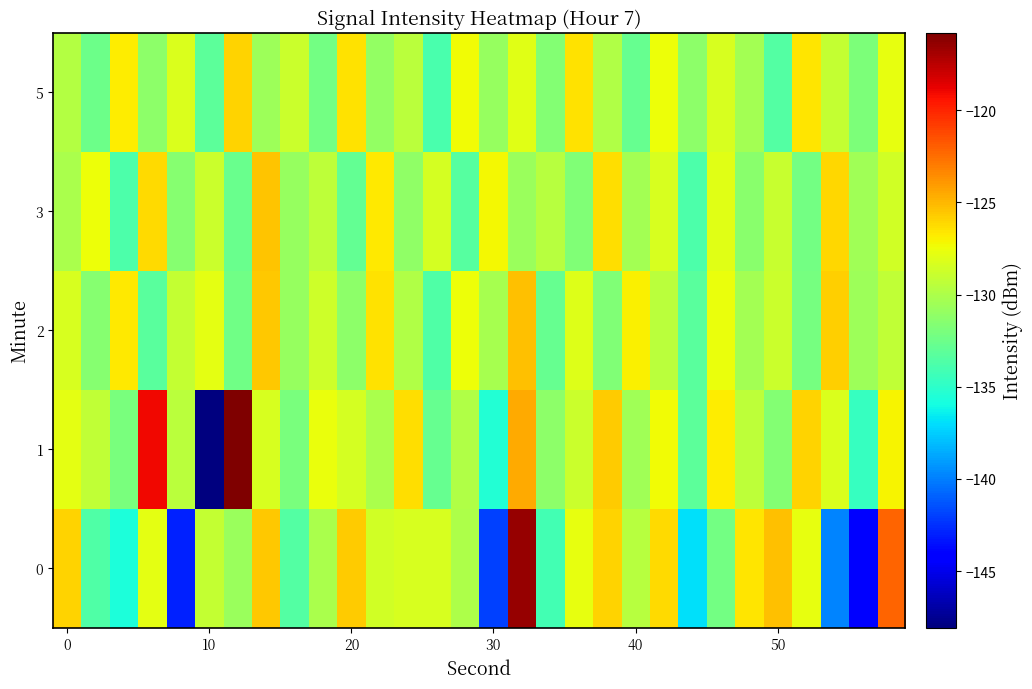

Reading left to right, transcribe all the data shown in this chart.

0: -125.9	-133.6	-135.7	-127.9	-143.0	-129.1	-130.7	-125.6	-133.5	-130.1	-125.8	-128.6	-128.4	-128.4	-129.9	-141.9	-116.5	-134.1	-127.7	-126.0	-129.6	-126.2	-136.9	-132.3	-126.5	-125.4	-127.7	-139.8	-144.0	-122.1
1: -127.8	-129.2	-131.9	-119.0	-129.5	-148.1	-115.8	-128.3	-132.0	-127.5	-128.5	-130.1	-126.3	-132.7	-129.8	-135.4	-124.6	-131.2	-128.9	-125.7	-130.5	-127.3	-133.1	-126.8	-129.4	-131.6	-125.9	-128.2	-134.7	-127.1
2: -128.3	-131.5	-126.7	-133.2	-129.1	-127.8	-132.4	-125.6	-130.9	-128.7	-131.3	-126.5	-129.8	-133.6	-127.4	-130.2	-125.3	-132.8	-128.1	-131.7	-126.9	-129.5	-133.3	-127.6	-130.4	-128.8	-132.1	-125.8	-130.6	-129.2
3: -130.1	-127.4	-133.8	-126.2	-131.5	-128.9	-132.6	-125.4	-130.8	-129.3	-132.9	-126.7	-131.1	-128.5	-133.4	-127.2	-130.7	-129.6	-131.8	-126.3	-130.3	-128.4	-133.7	-127.9	-131.4	-129.0	-132.3	-126.1	-130.5	-128.6
5: -129.7	-132.5	-126.8	-131.3	-128.2	-133.1	-125.9	-130.6	-128.8	-132.2	-126.4	-131.0	-129.5	-133.9	-127.3	-130.9	-128.0	-131.6	-126.5	-129.8	-132.8	-127.5	-131.2	-128.3	-130.4	-133.5	-126.6	-129.1	-131.9	-127.7